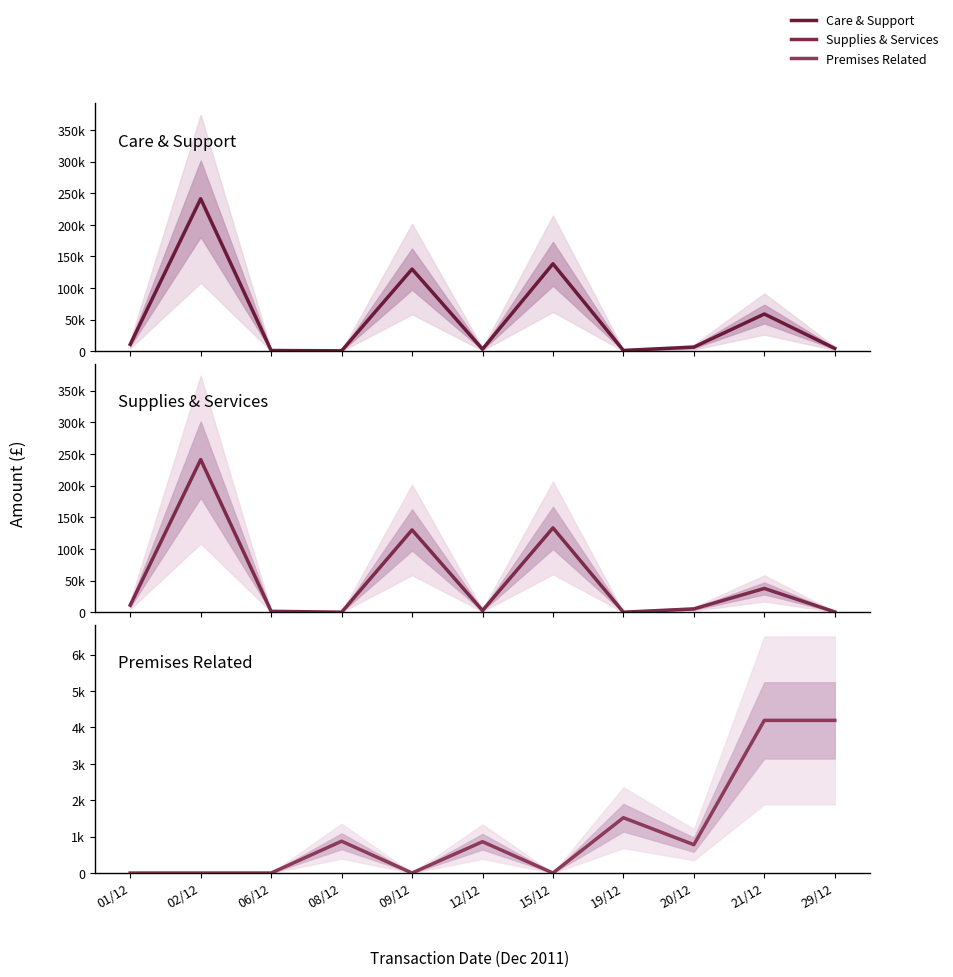

True or false: Supplies & Services and Premises Related cross at least once.

True